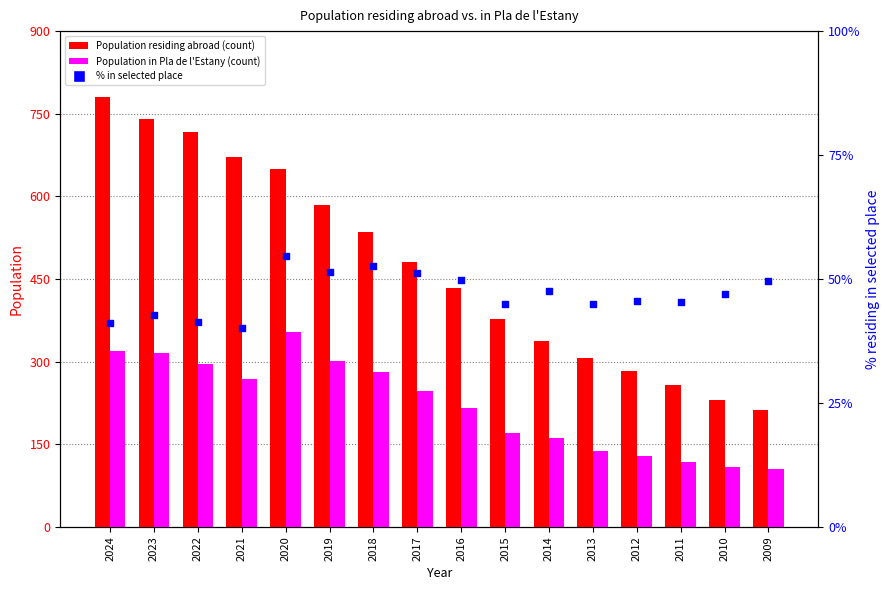

Which series contains the highest Y value?

Population residing abroad